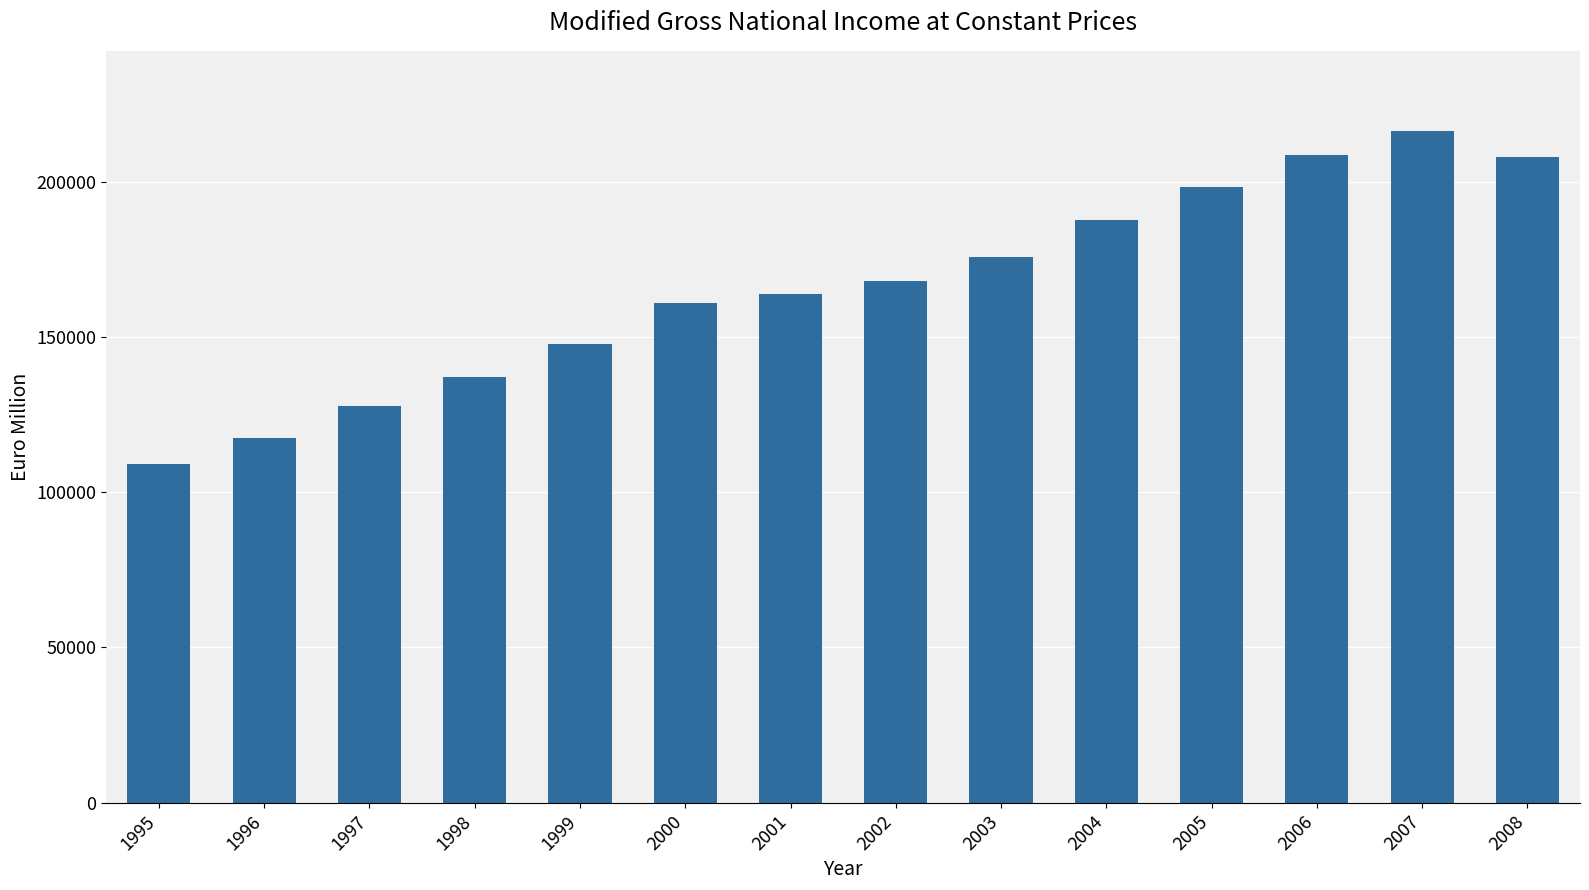

What value does the data have at 2005, to the nearest 10?

198410